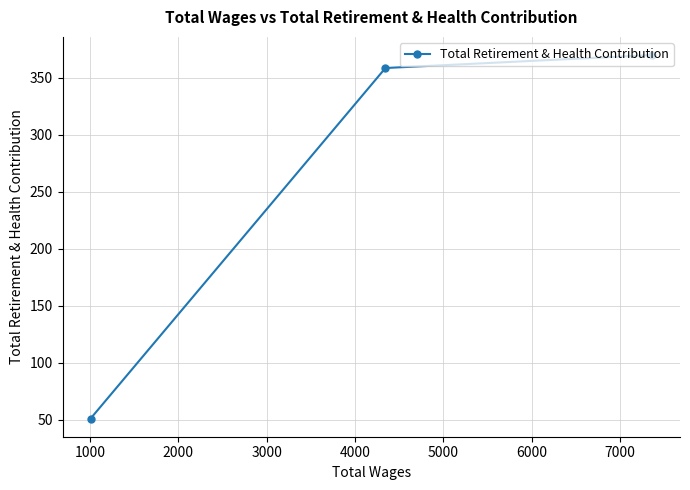

What is the value of the 2nd point from the left?

358.4